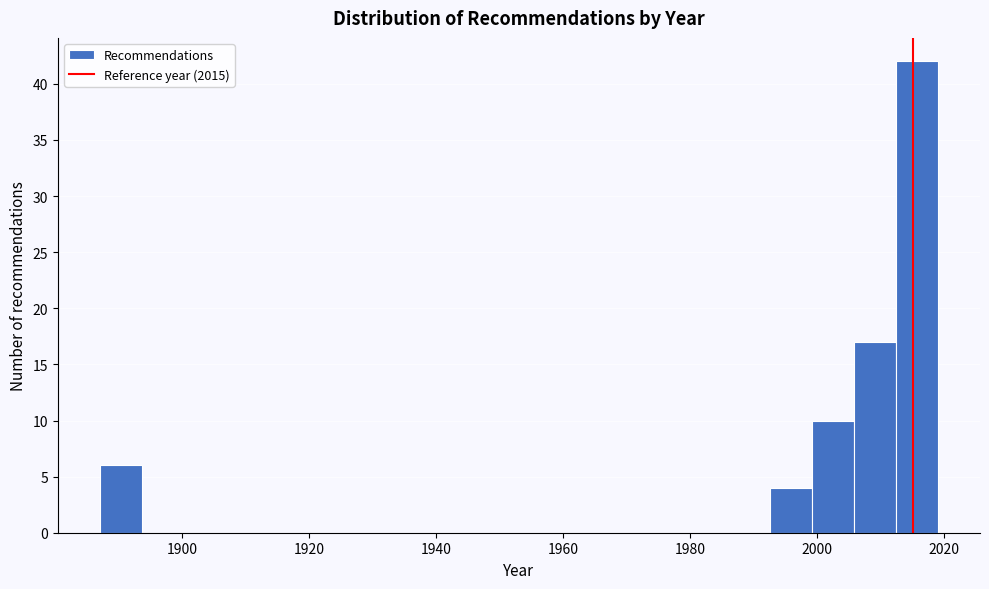

Read against the x-axis, roughly where is the centre of the tallest bar?

2016